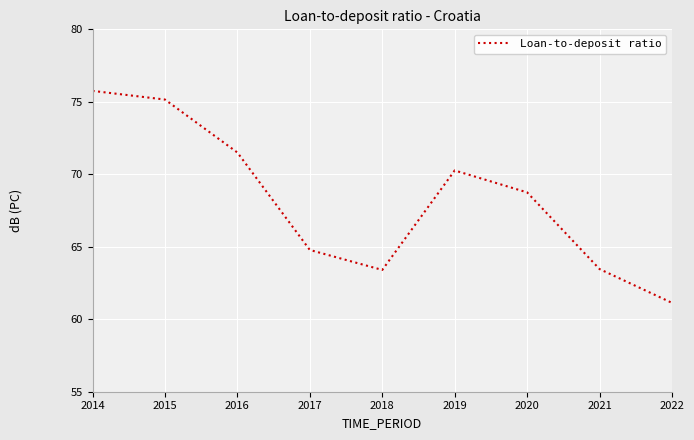

True or false: the data shows 112.6 at 2014.

False